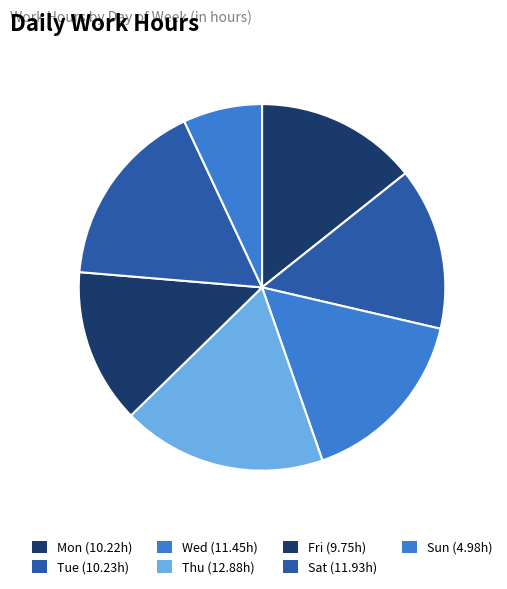

The Wed slice represents 25% of the pie. True or false?

False